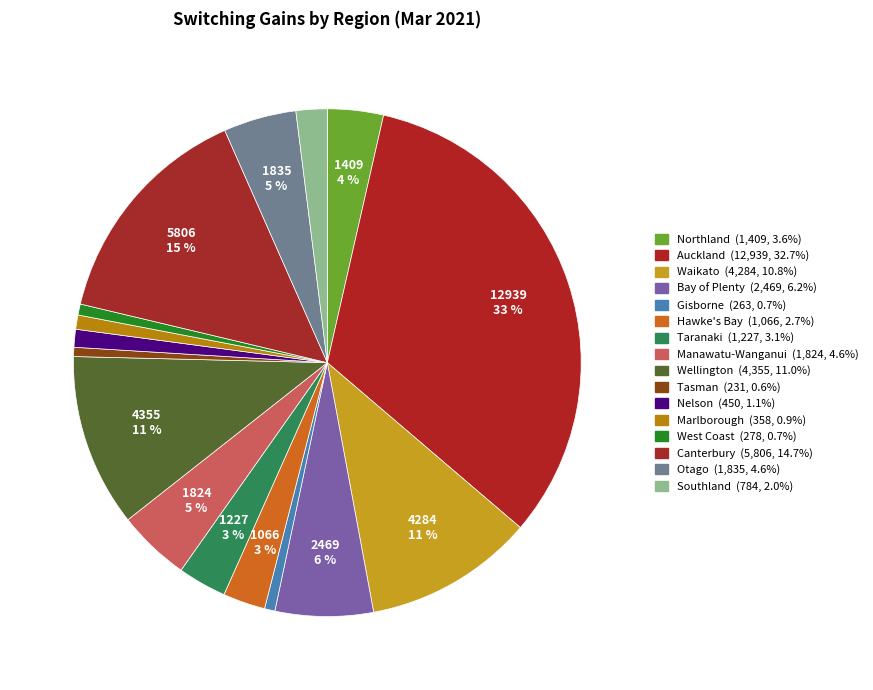

To the nearest percent, what is the combined percentage of Waikato and Wellington?

22%